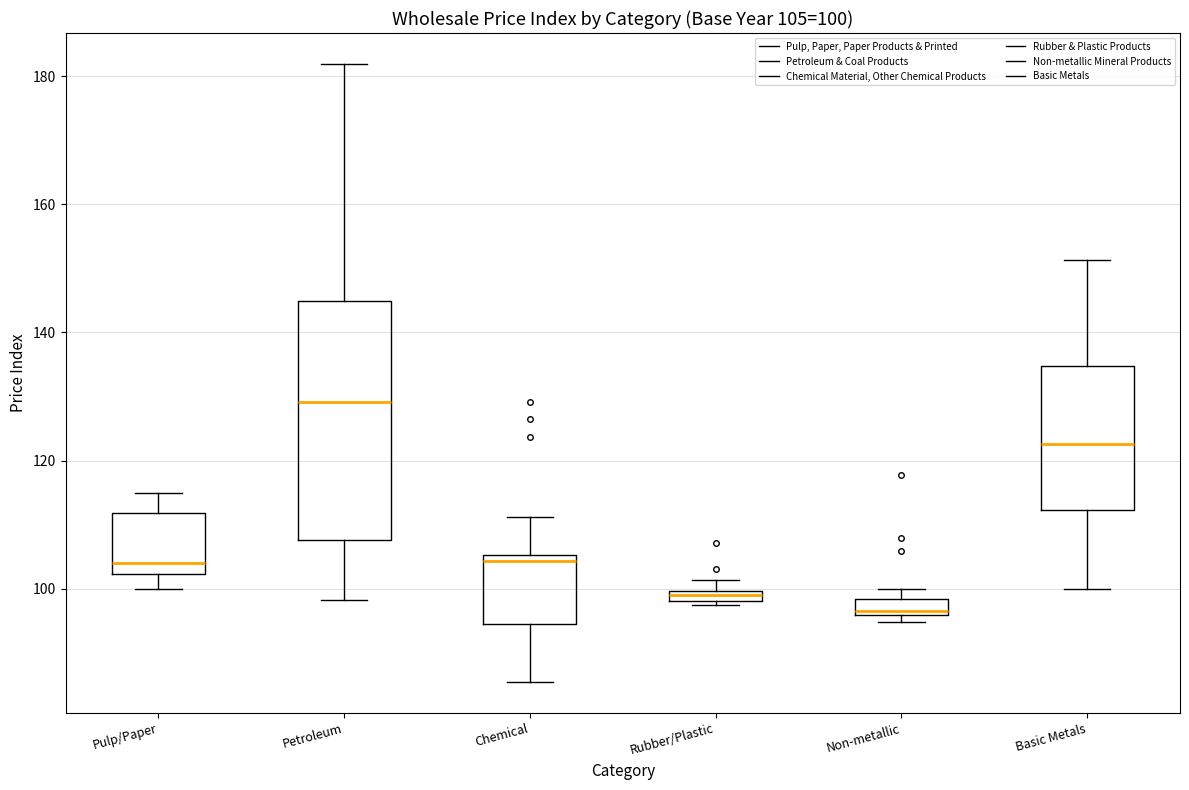

Which box is the tallest, from its lower edge to its upper edge?

Petroleum